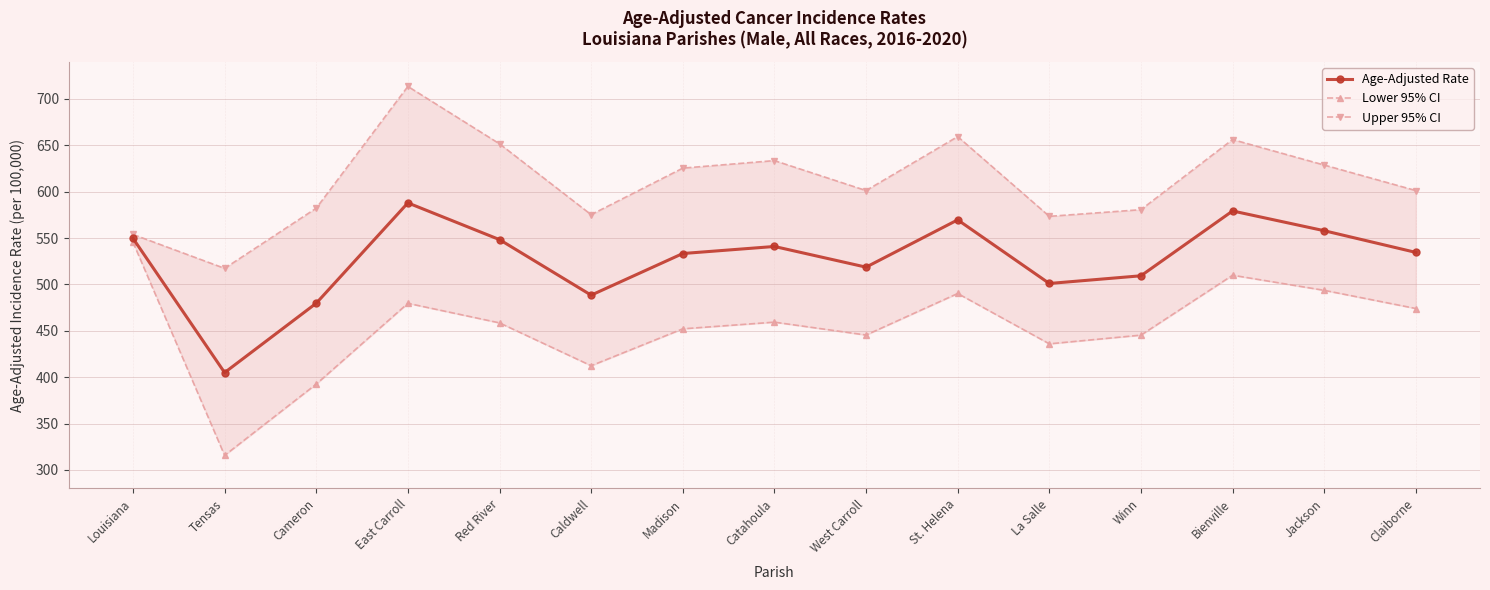

Does the chart display data point markers on the line(s)?

Yes